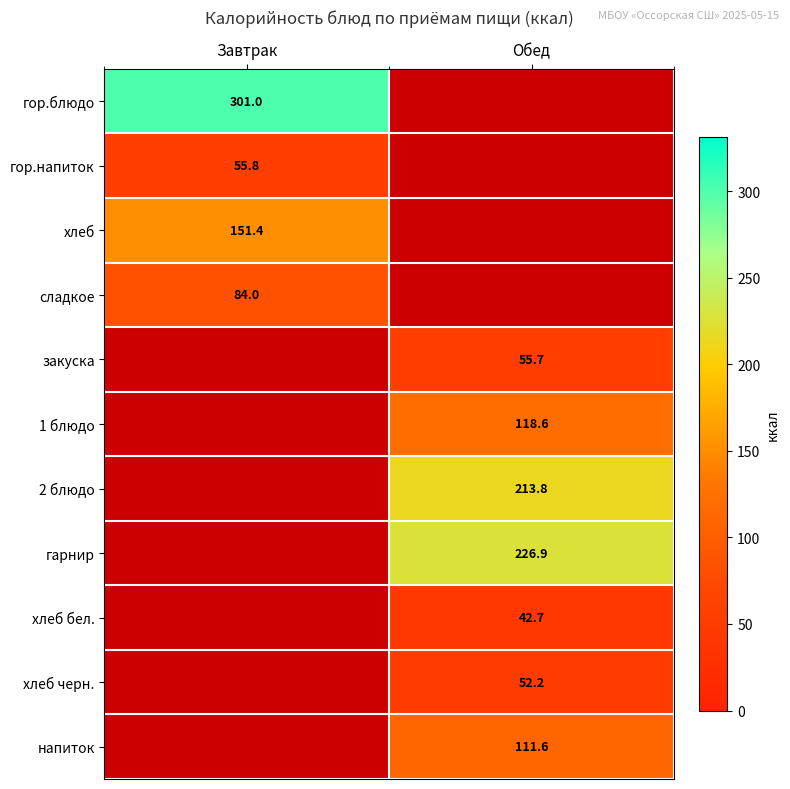

At which label does гор.напиток reach its peak?

Завтрак